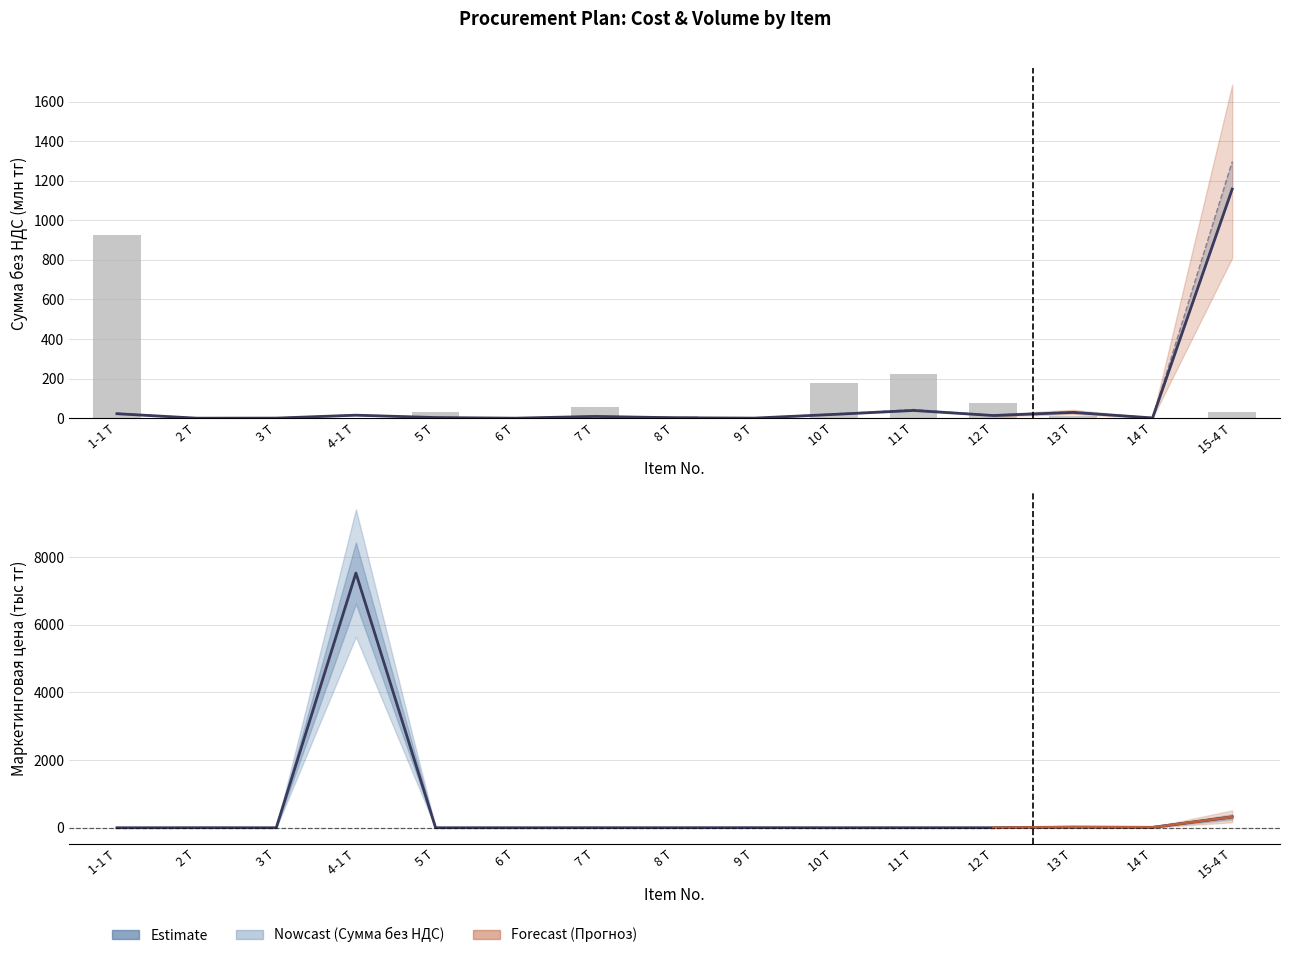

Is it true that Количество equals 0.9 at 14 Т?

True